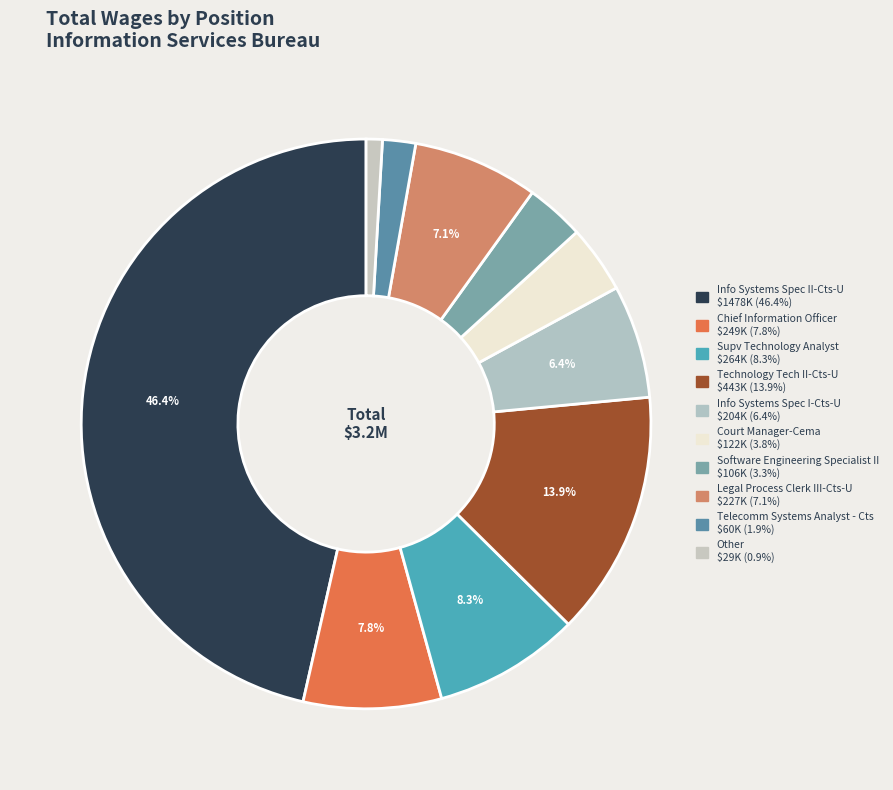

What is the change in value from Court Manager-Cema to Legal Process Clerk III-Cts-U?

+104676